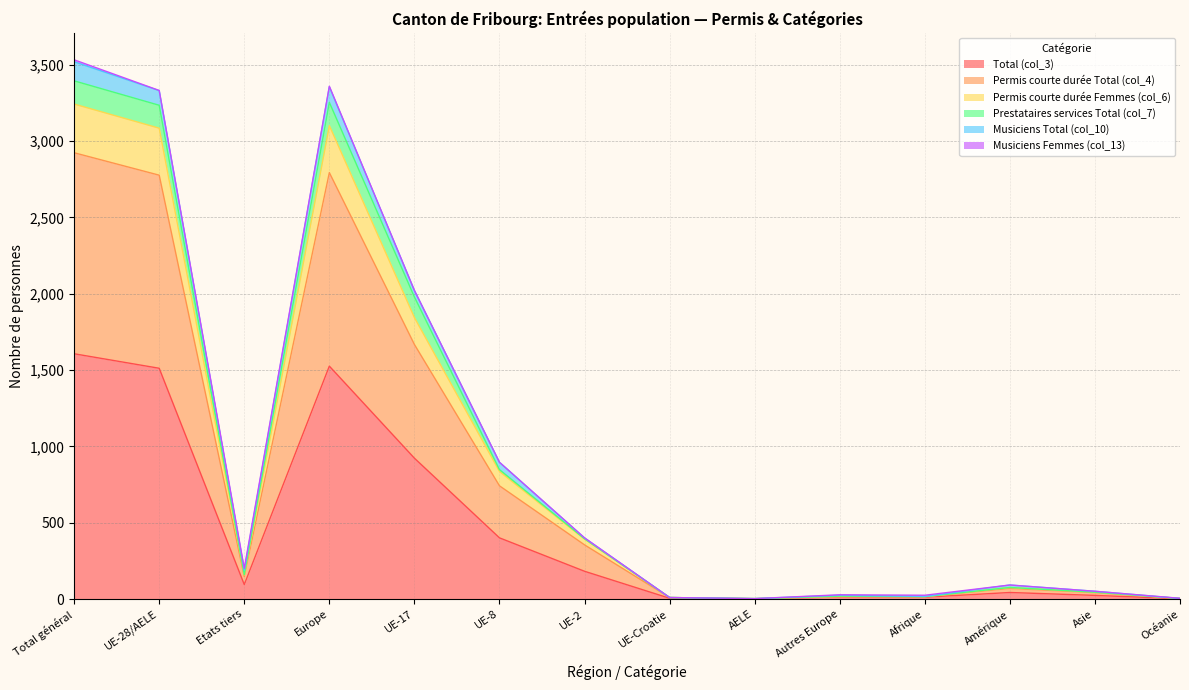

Does the chart have visible grid lines?

Yes